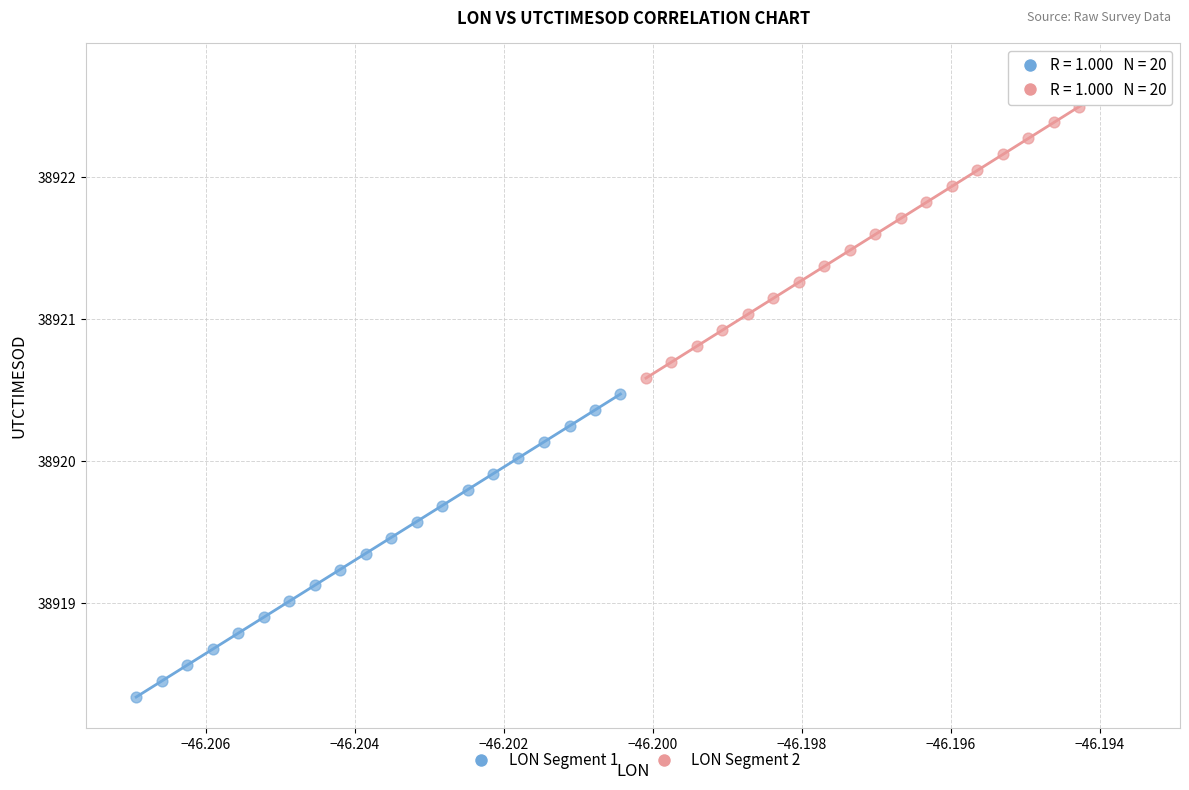

Which series contains the highest Y value?

LON Segment 2